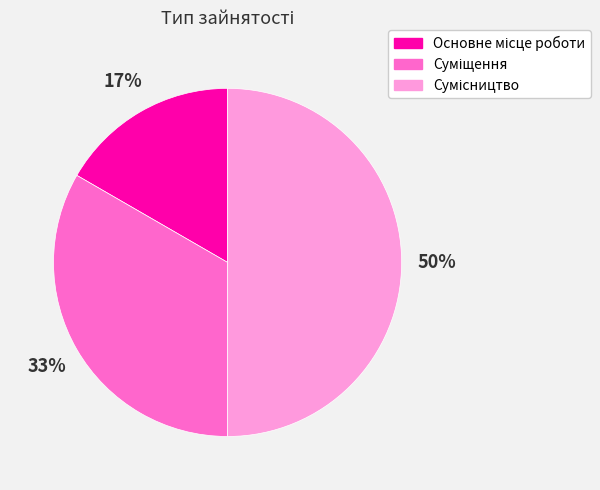

To the nearest percent, what is the average slice percentage?

33%